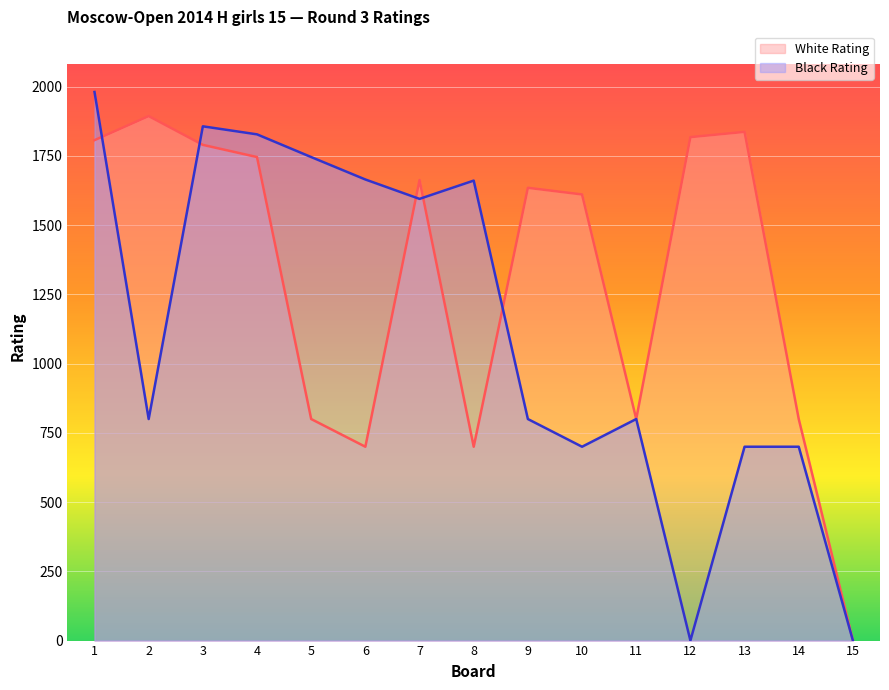

Count the number of categories in the chart.

15